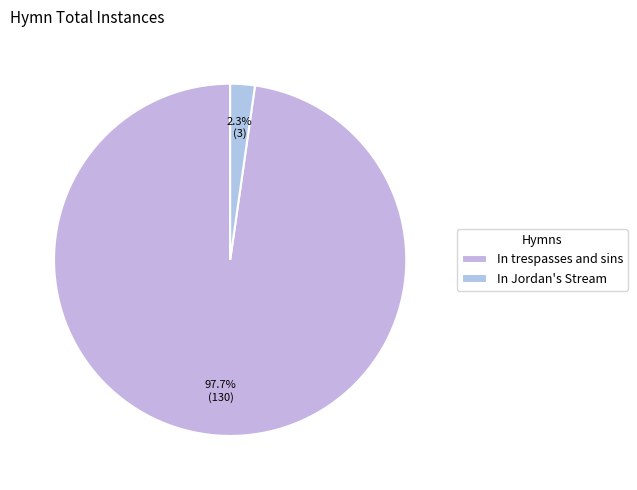

Is it true that In Jordan's Stream is 2% of the pie?

True